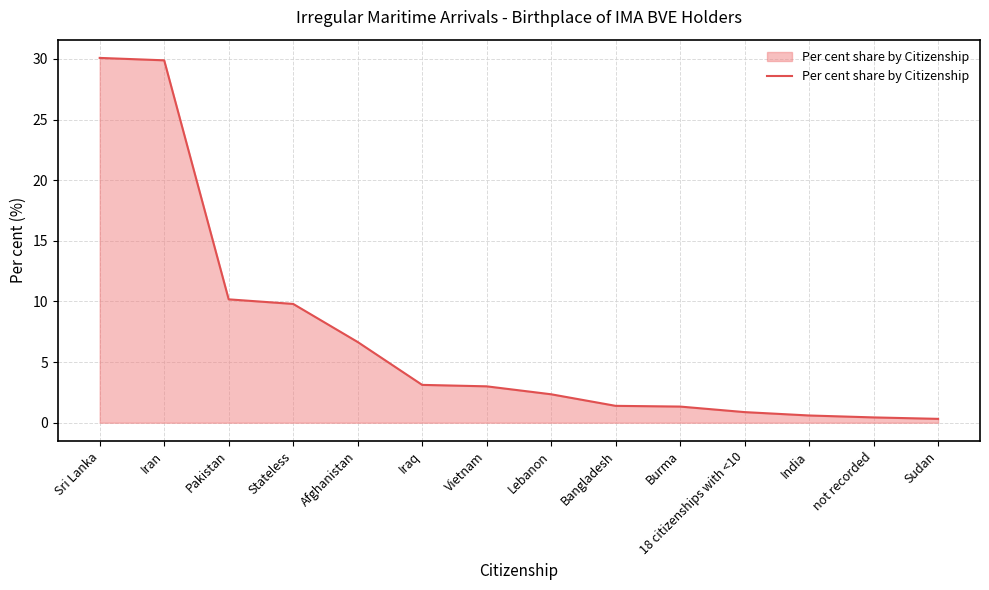

What is the maximum value shown in the chart?

30.1